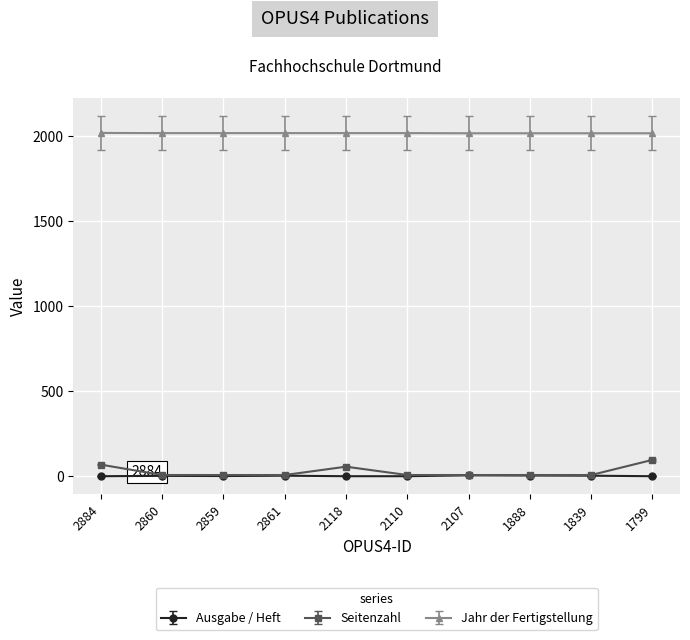

What is the total value across all series at 2107?

2032